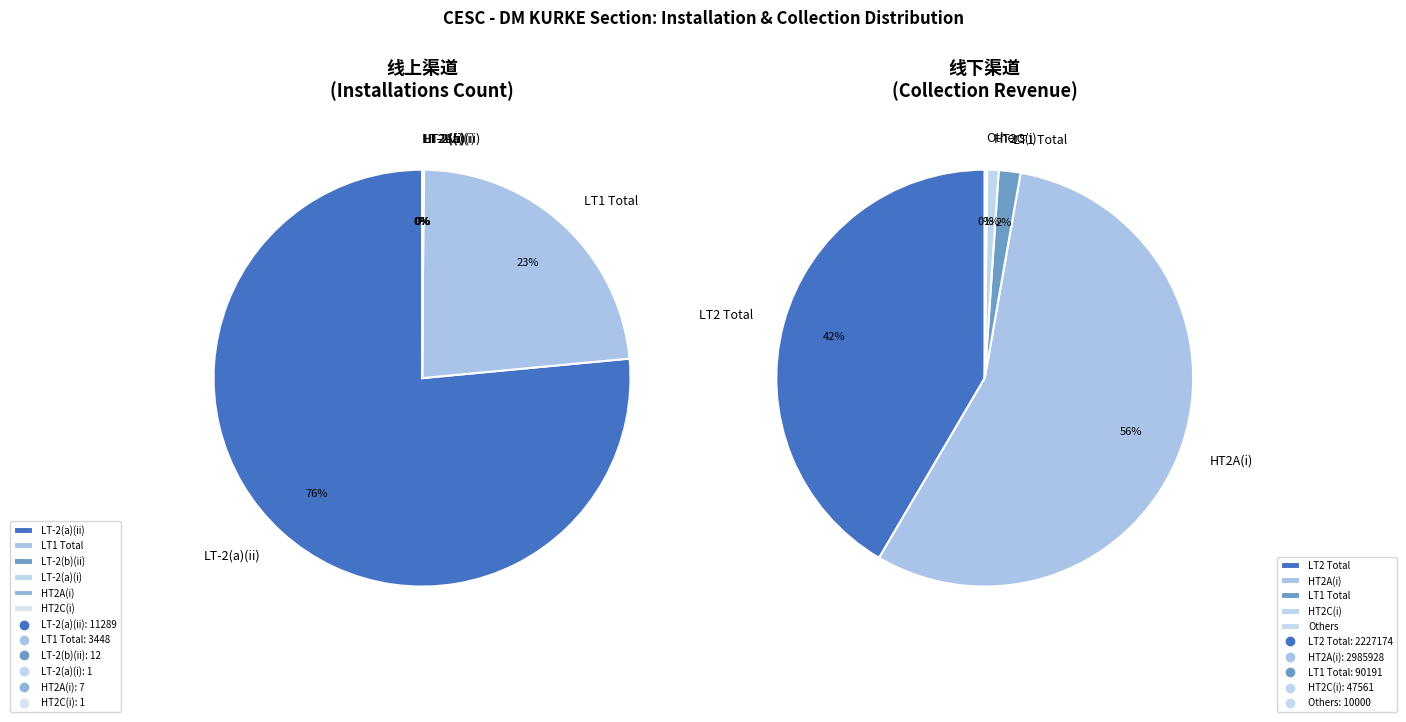

To the nearest percent, what is the combined percentage of installations and 1?

13%